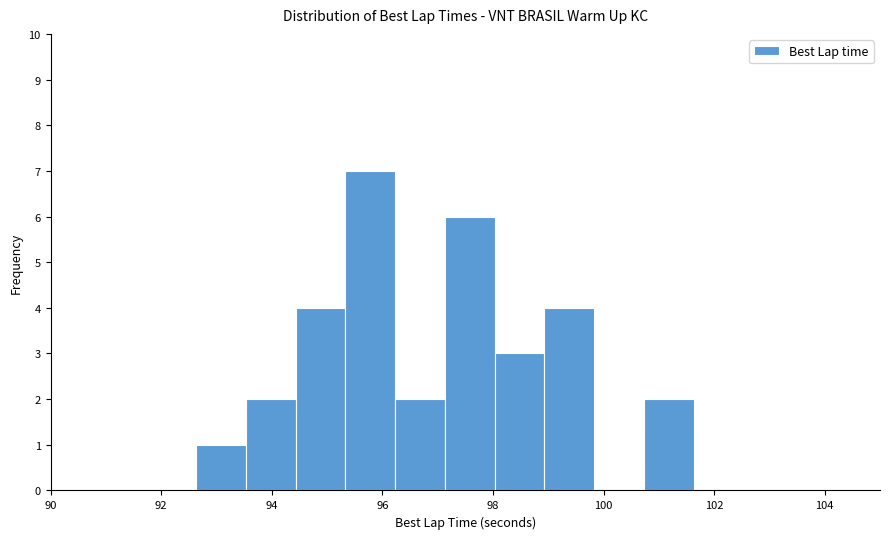

Reading left to right, list every bar in this chart as the range it spans on the x-axis followed by its height. Neither the bar edges nor the heights are printed on the chart, so give them approximately, as read against the axes.

92.6 to 93.6: 1
93.6 to 94.4: 2
94.4 to 95.4: 4
95.4 to 96.2: 7
96.2 to 97.2: 2
97.2 to 98.0: 6
98.0 to 99.0: 3
99.0 to 99.8: 4
99.8 to 100.8: 0
100.8 to 101.6: 2